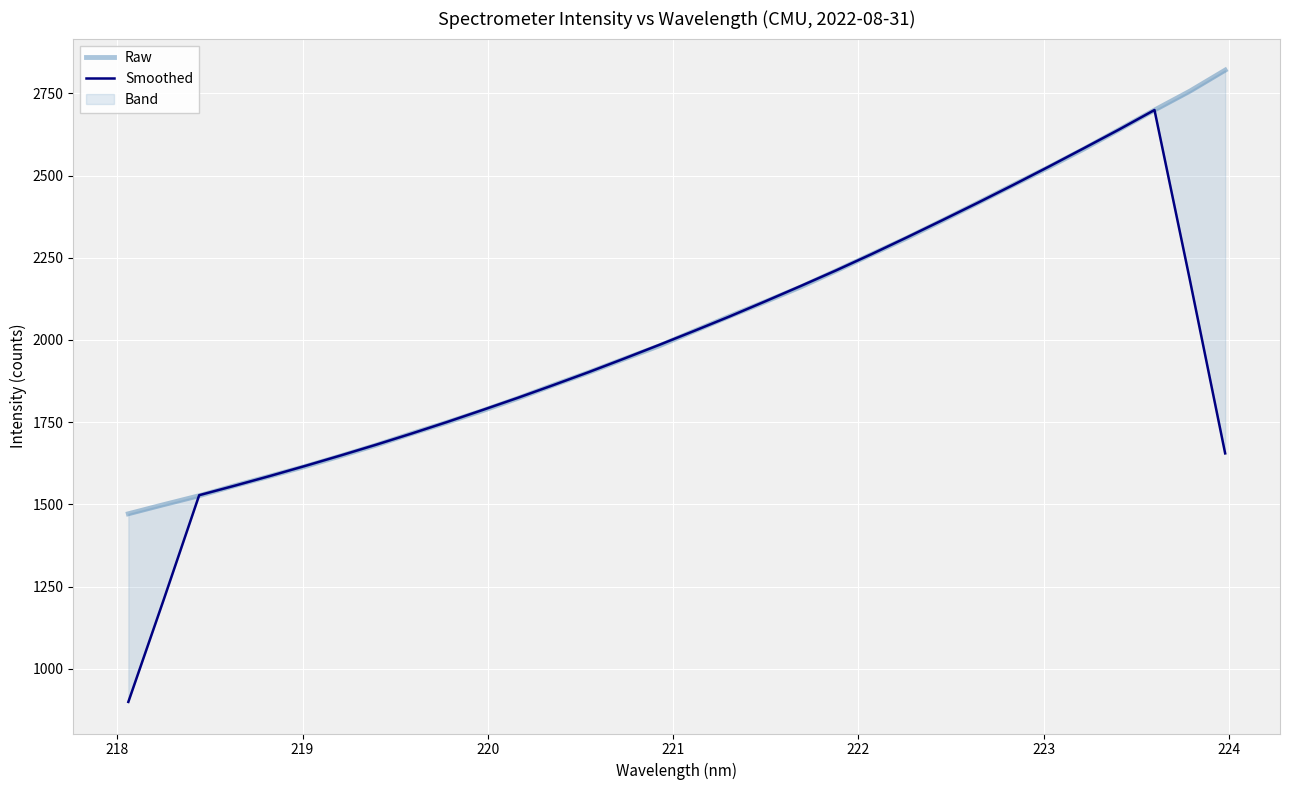

What is the maximum value for Smoothed?

2699.2